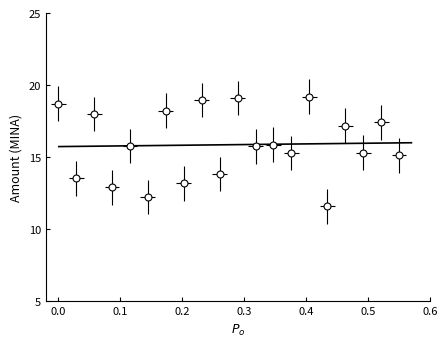

What is the maximum value shown in the chart?

19.2